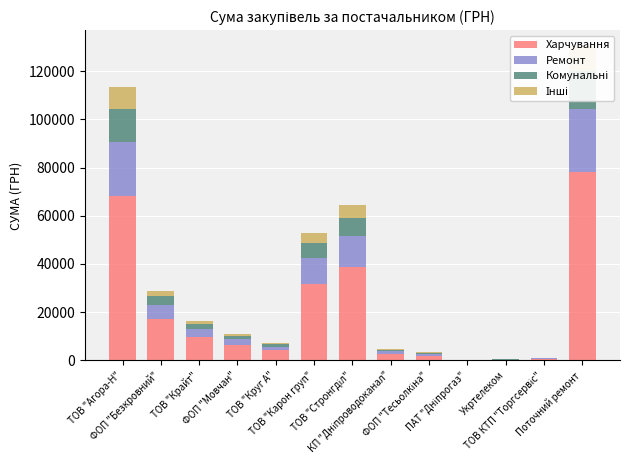

What is the difference between the second highest and second lowest values in the Харчування series?

67759.4